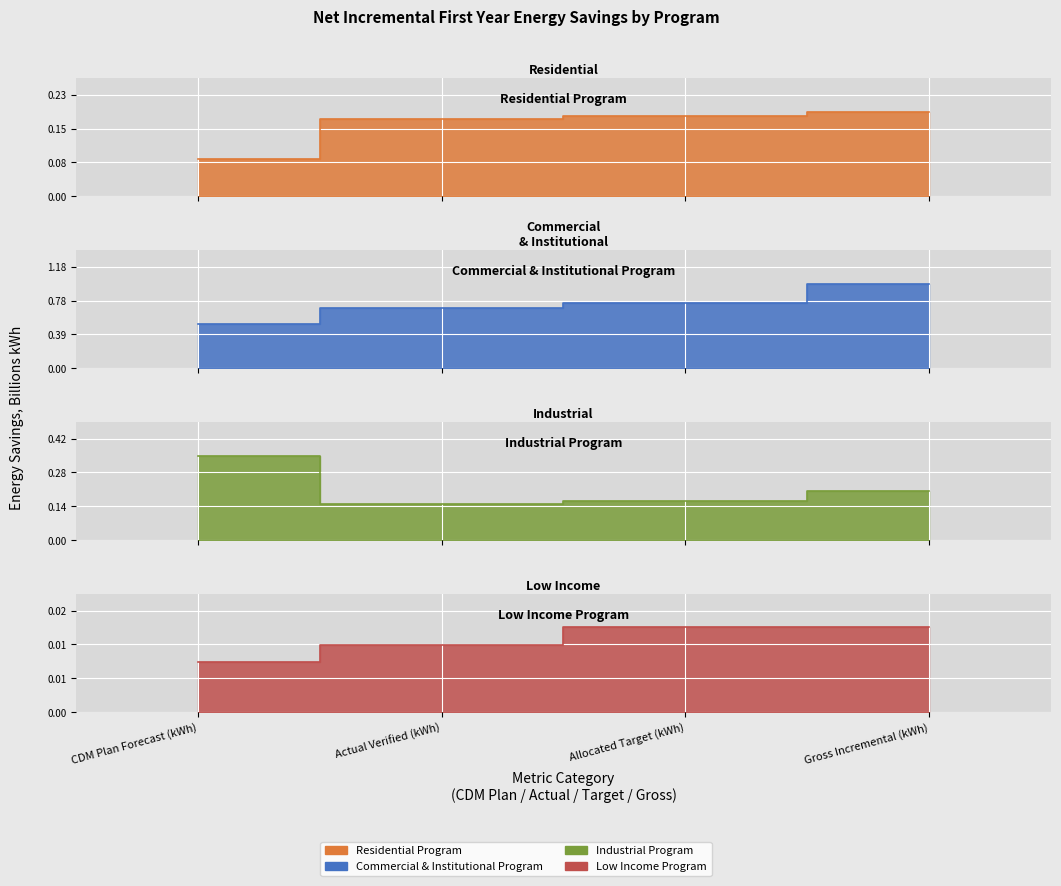

True or false: Industrial Program and Commercial & Institutional Program cross at least once.

False